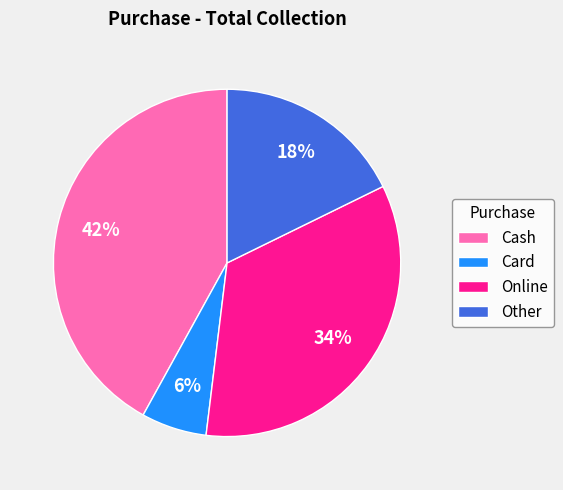

Does Online account for over 50% of the chart?

No